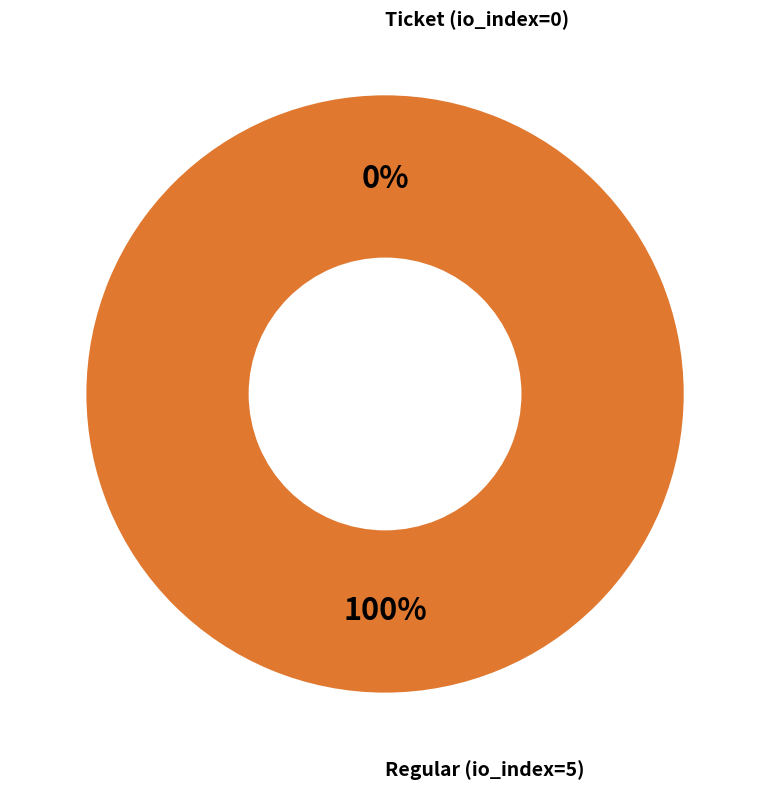

Between Ticket (io_index=0) and Regular (io_index=5), which is larger?

Regular (io_index=5)